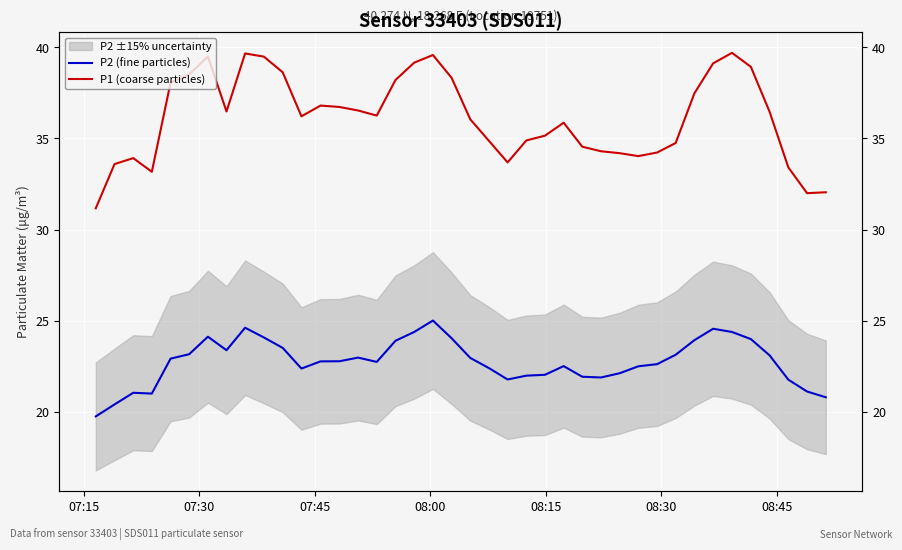

At which label does P1 (coarse particles) reach its minimum?

07:15